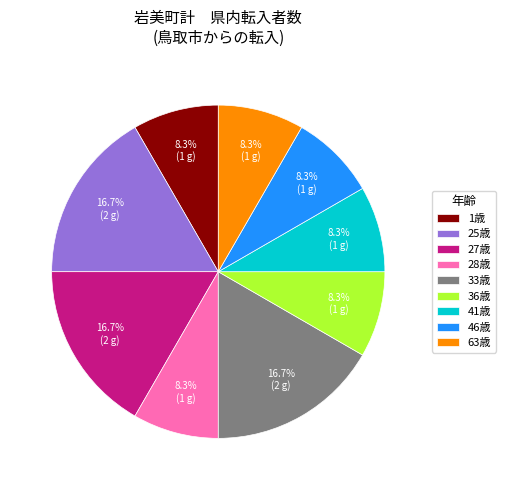

What portion of the pie excludes 1歳?

91.7%